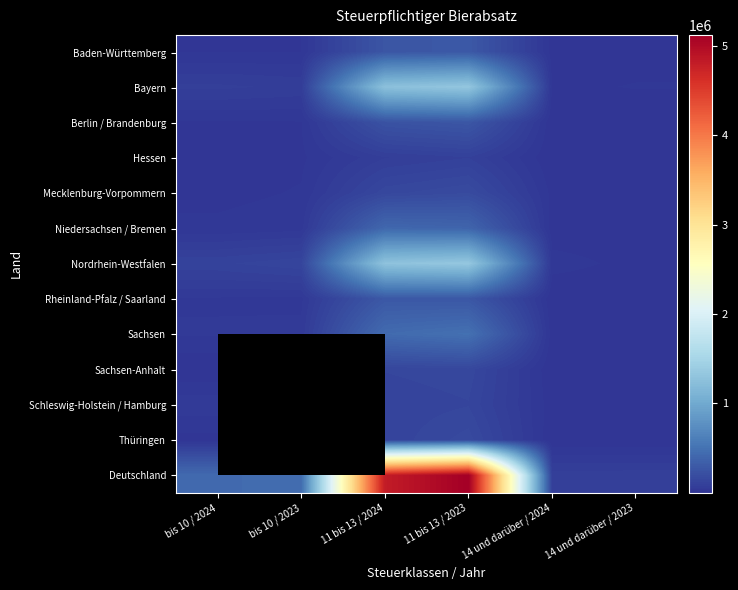

Count the number of categories in the chart.

6